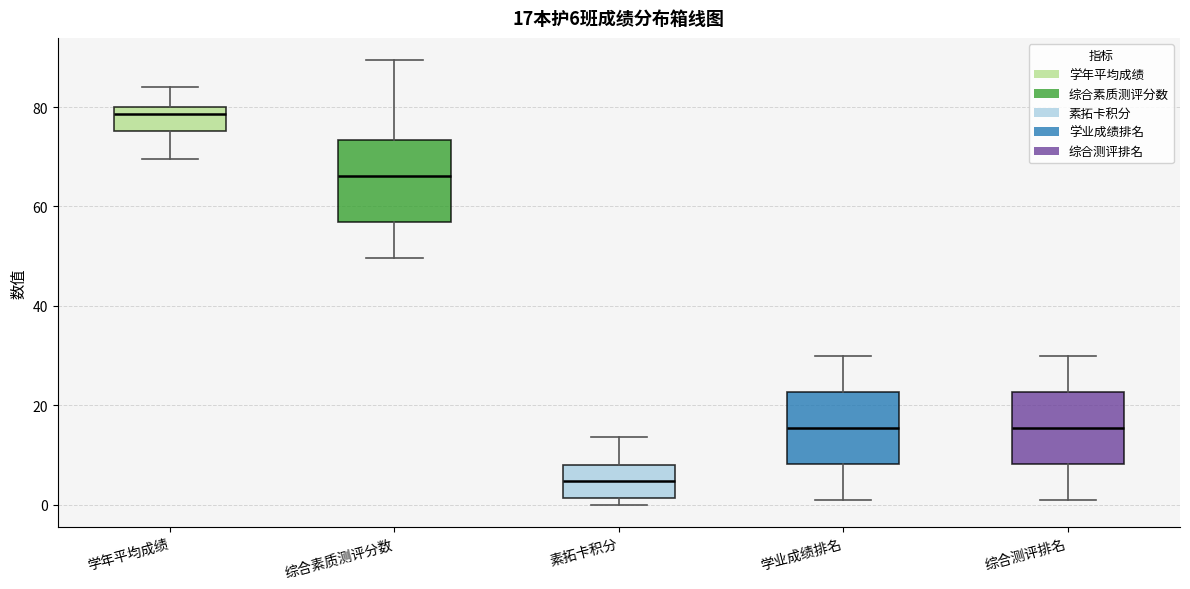

Which box's median line is the highest?

学年平均成绩